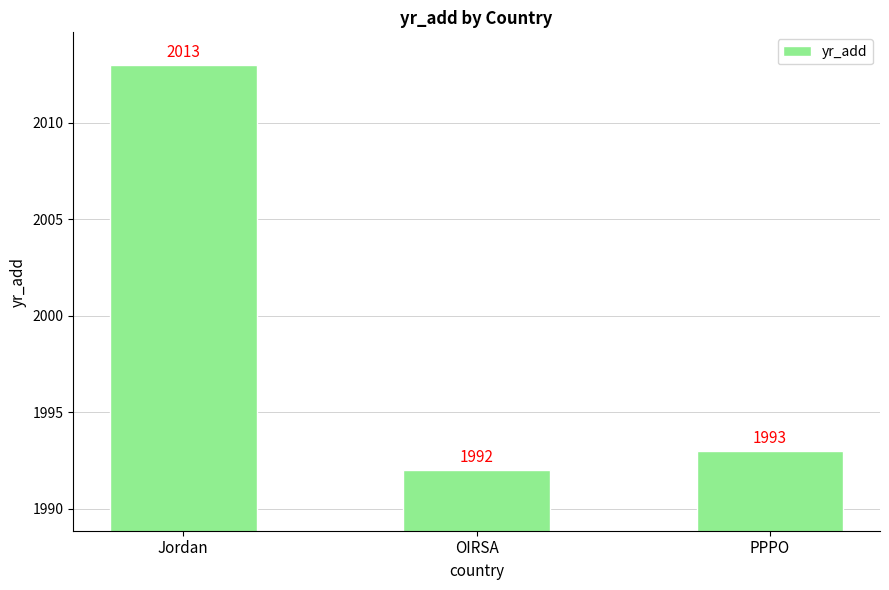

Read the value at OIRSA, to the nearest 10.

1990